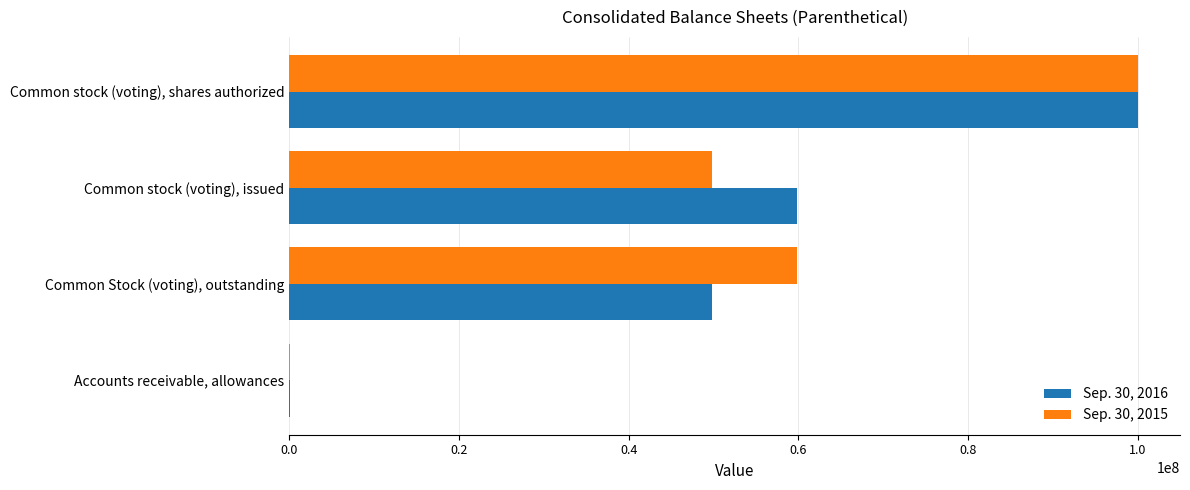

What is the total value across all series at Common stock (voting), issued?

109681628